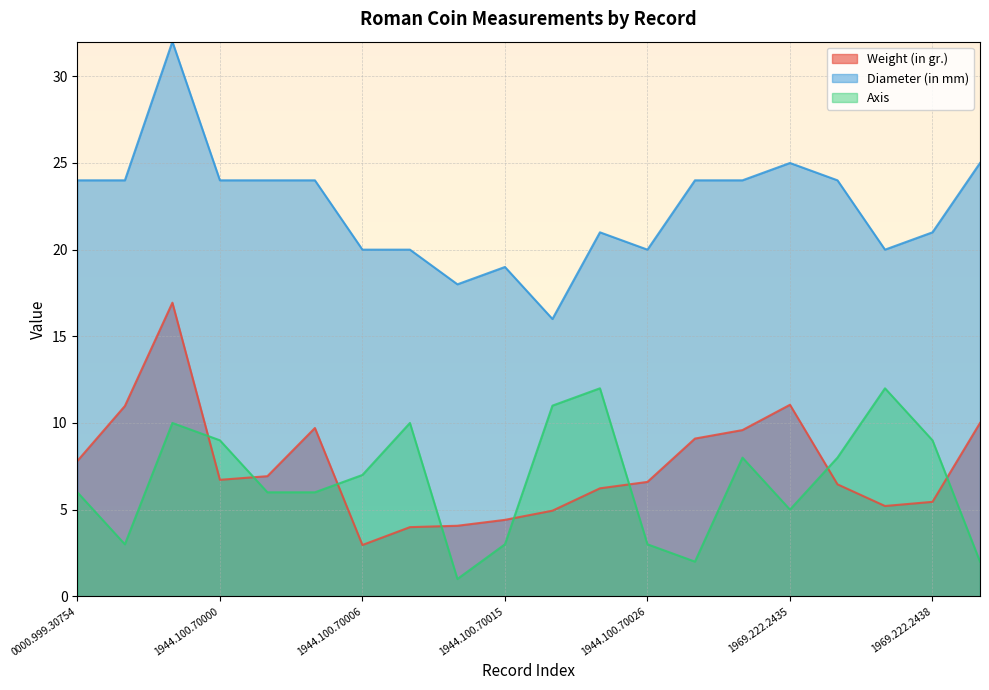

Reading right to left, transcribe all the data shown in this chart.

Weight (in gr.): 1981.17.1=10.0	1969.222.2438=5.5	1969.222.2437=5.2	1969.222.2436=6.5	1969.222.2435=11.1	1969.222.2434=9.6	1969.222.2433=9.1	1944.100.70026=6.6	1944.100.70022=6.2	1944.100.70019=4.9	1944.100.70015=4.4	1944.100.70013=4.1	1944.100.70011=4.0	1944.100.70006=3.0	1944.100.70005=9.7	1944.100.70002=6.9	1944.100.70000=6.7	1944.100.69998=16.9	0000.999.30755=11.0	0000.999.30754=7.8
Diameter (in mm): 1981.17.1=25.0	1969.222.2438=21.0	1969.222.2437=20.0	1969.222.2436=24.0	1969.222.2435=25.0	1969.222.2434=24.0	1969.222.2433=24.0	1944.100.70026=20.0	1944.100.70022=21.0	1944.100.70019=16.0	1944.100.70015=19.0	1944.100.70013=18.0	1944.100.70011=20.0	1944.100.70006=20.0	1944.100.70005=24.0	1944.100.70002=24.0	1944.100.70000=24.0	1944.100.69998=32.0	0000.999.30755=24.0	0000.999.30754=24.0
Axis: 1981.17.1=2.0	1969.222.2438=9.0	1969.222.2437=12.0	1969.222.2436=8.0	1969.222.2435=5.0	1969.222.2434=8.0	1969.222.2433=2.0	1944.100.70026=3.0	1944.100.70022=12.0	1944.100.70019=11.0	1944.100.70015=3.0	1944.100.70013=1.0	1944.100.70011=10.0	1944.100.70006=7.0	1944.100.70005=6.0	1944.100.70002=6.0	1944.100.70000=9.0	1944.100.69998=10.0	0000.999.30755=3.0	0000.999.30754=6.0